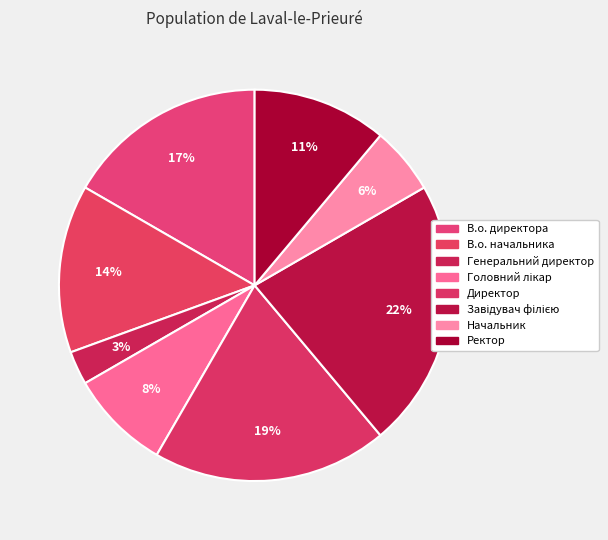

Does В.о. начальника represent more than half of the total?

No